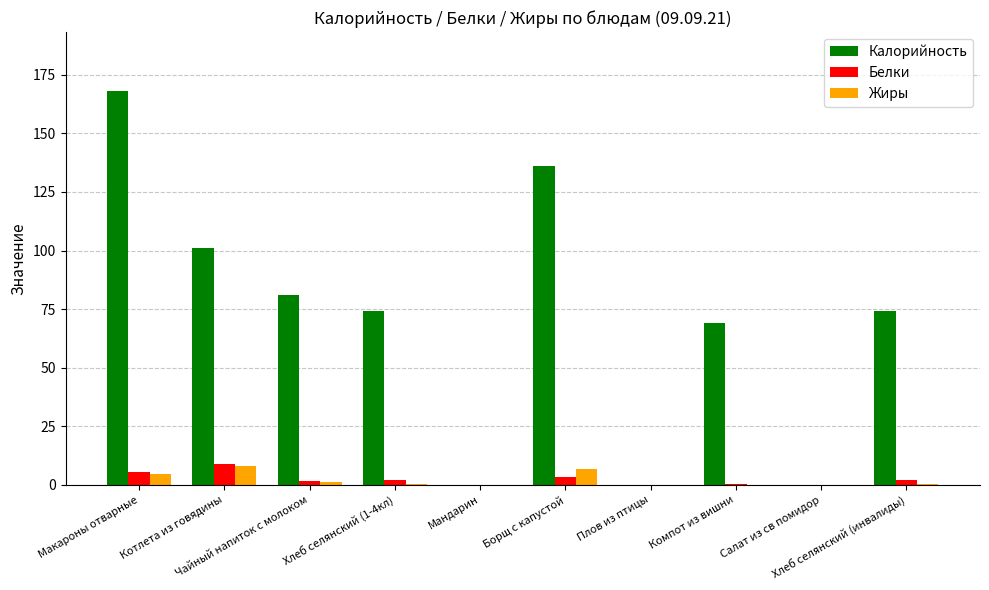

What is the sum of all Белки values?

24.3